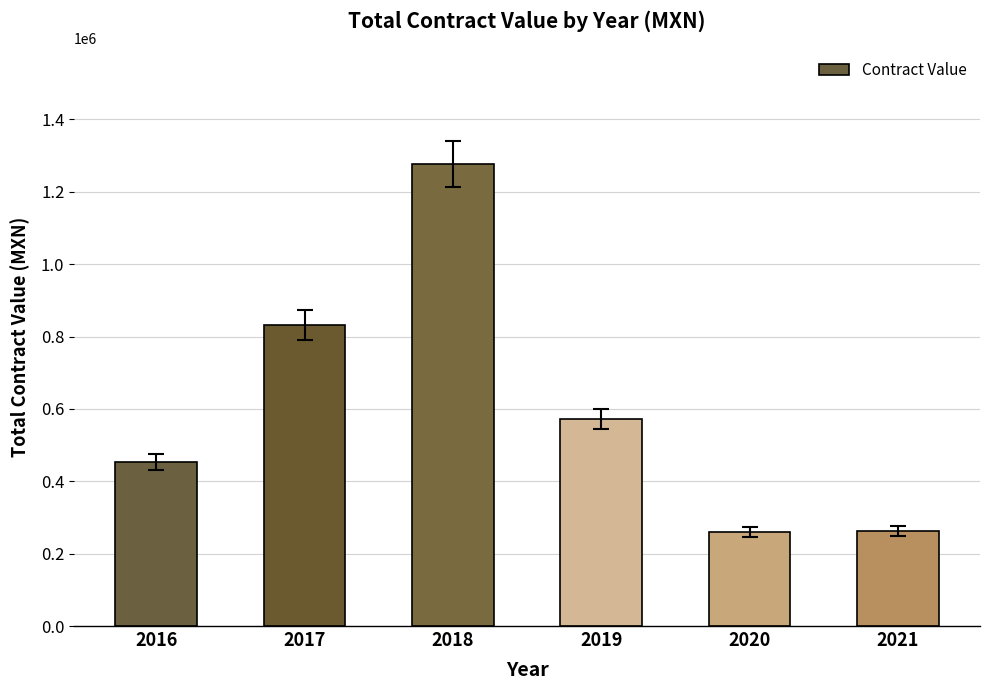

What is the change in value from 2016 to 2021?

-190309.2